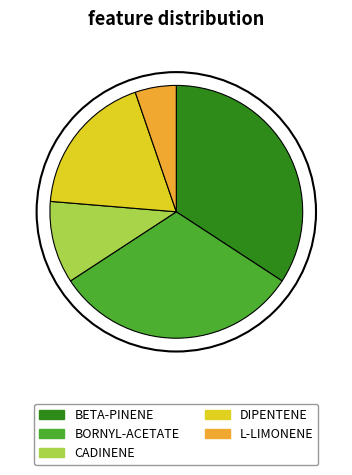

To the nearest percent, what is the average slice percentage?

20%